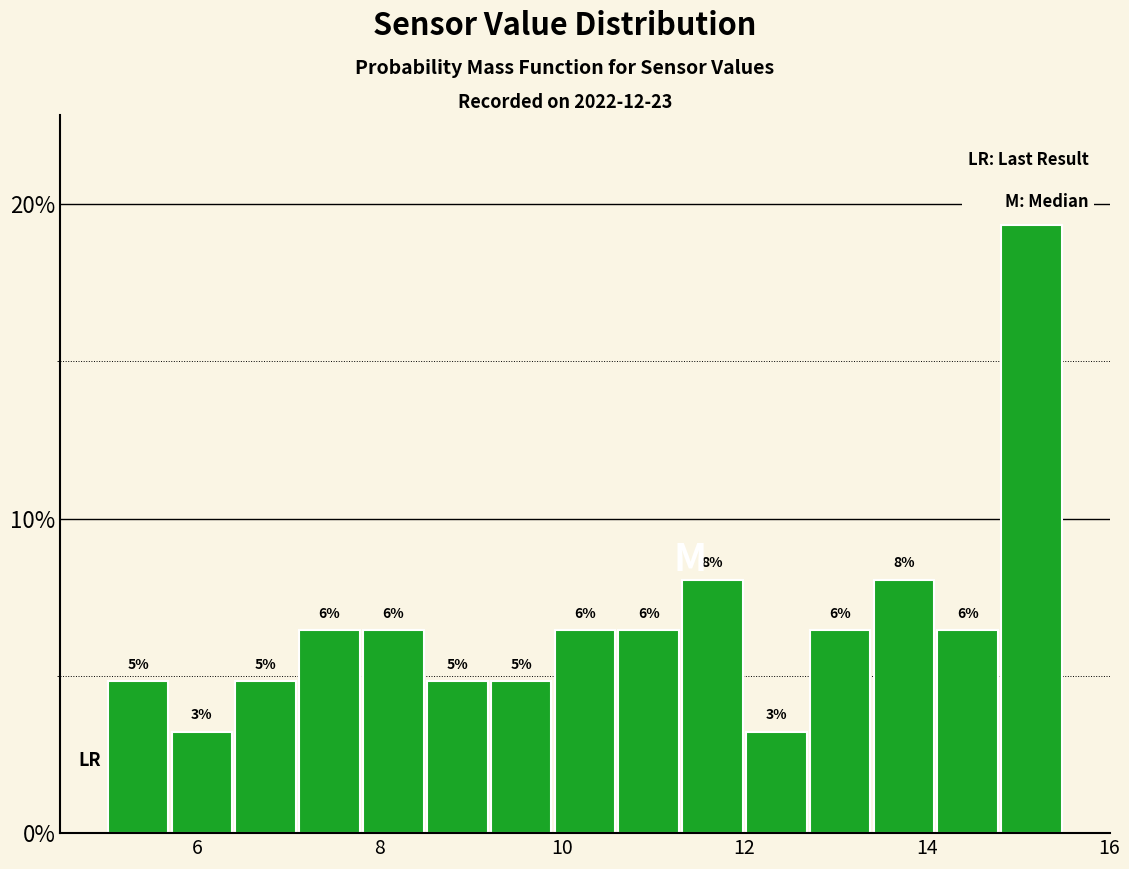

Around what value on the x-axis is the tallest bar? Give the approximate position of its centre, as read against the axis.

15.2